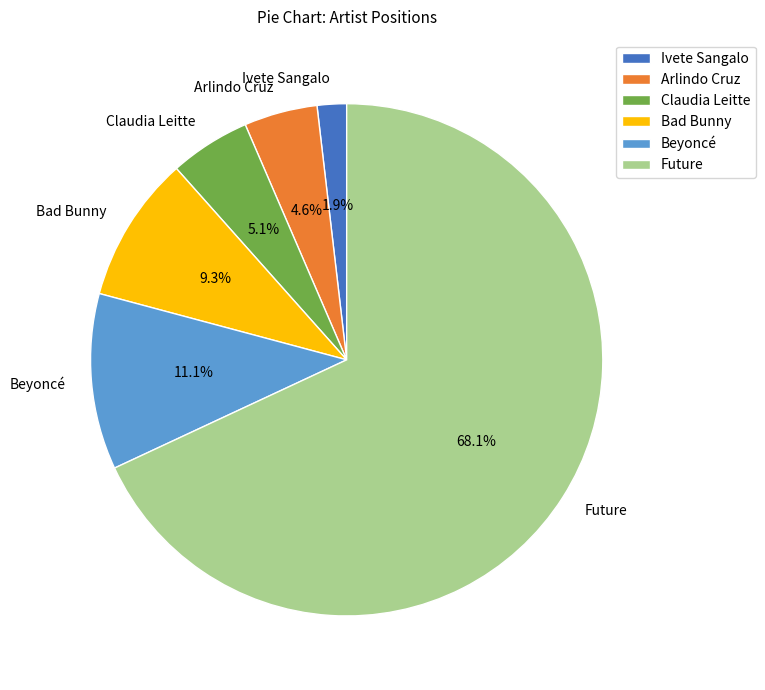

To the nearest percent, what is the difference between the largest and smallest slice percentages?

66%